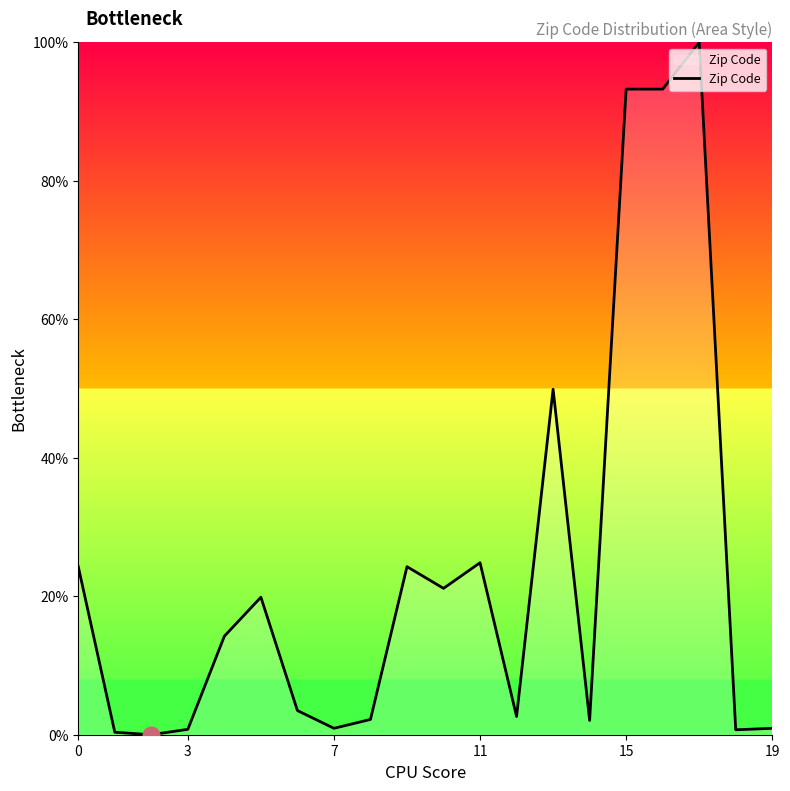

What is the maximum value shown in the chart?

100.0